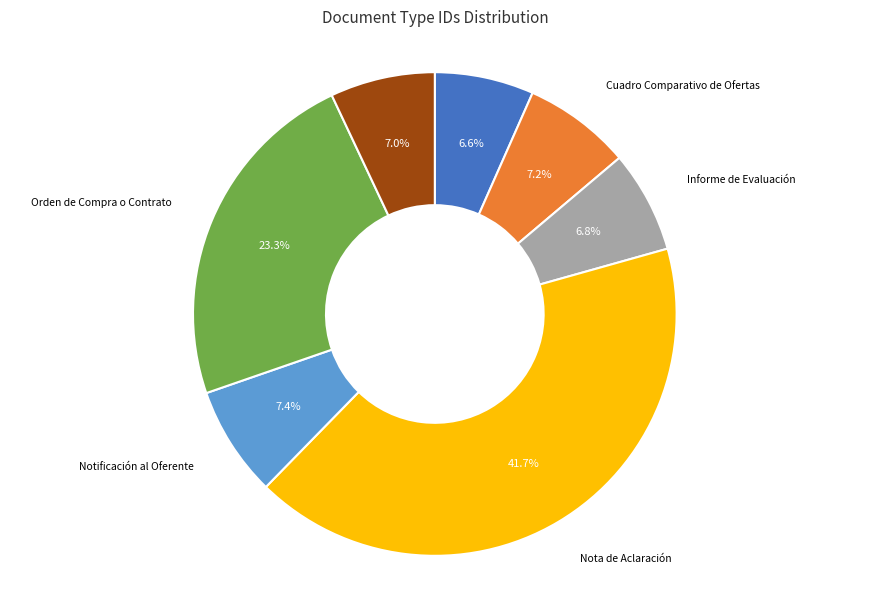

The Cuadro Comparativo de Ofertas slice represents 1% of the pie. True or false?

False